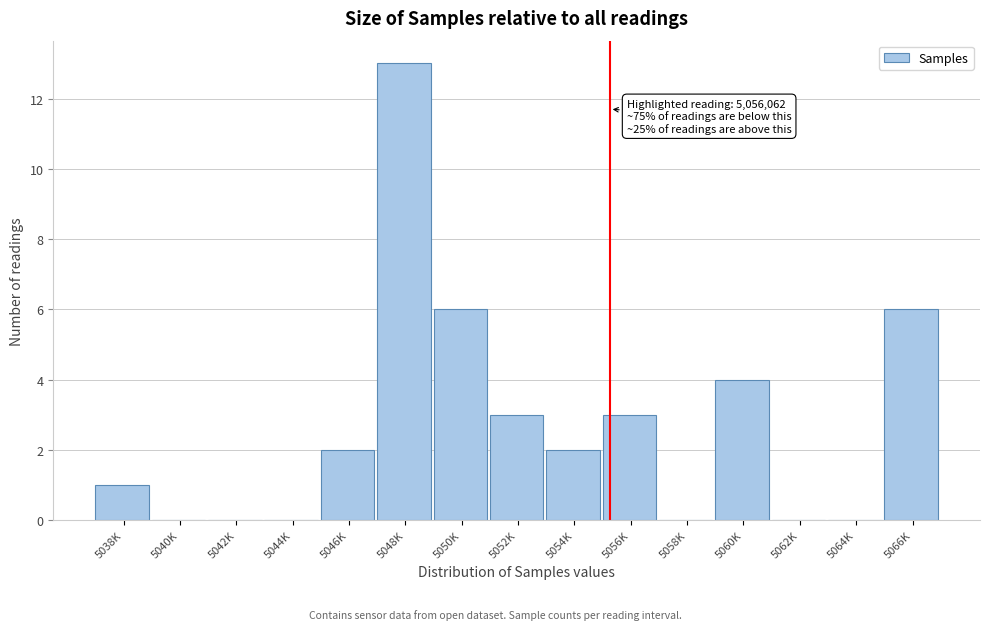

Reading right to left, transcribe all the data shown in this chart.

5066K=6	5064K=0	5062K=0	5060K=4	5058K=0	5056K=3	5054K=2	5052K=3	5050K=6	5048K=13	5046K=2	5044K=0	5042K=0	5040K=0	5038K=1